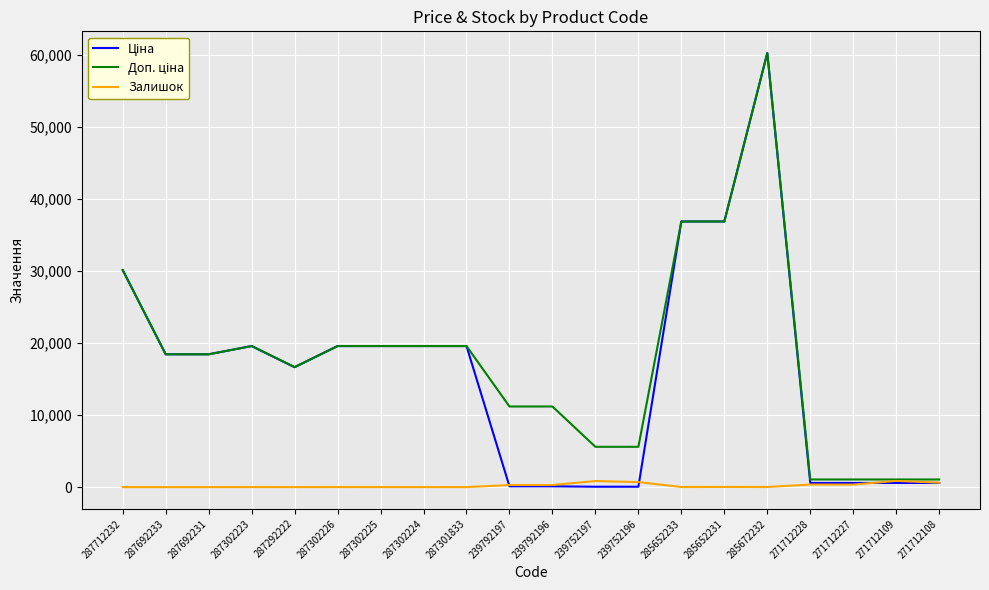

True or false: Залишок has a value of 353.0 at 271712227.

True